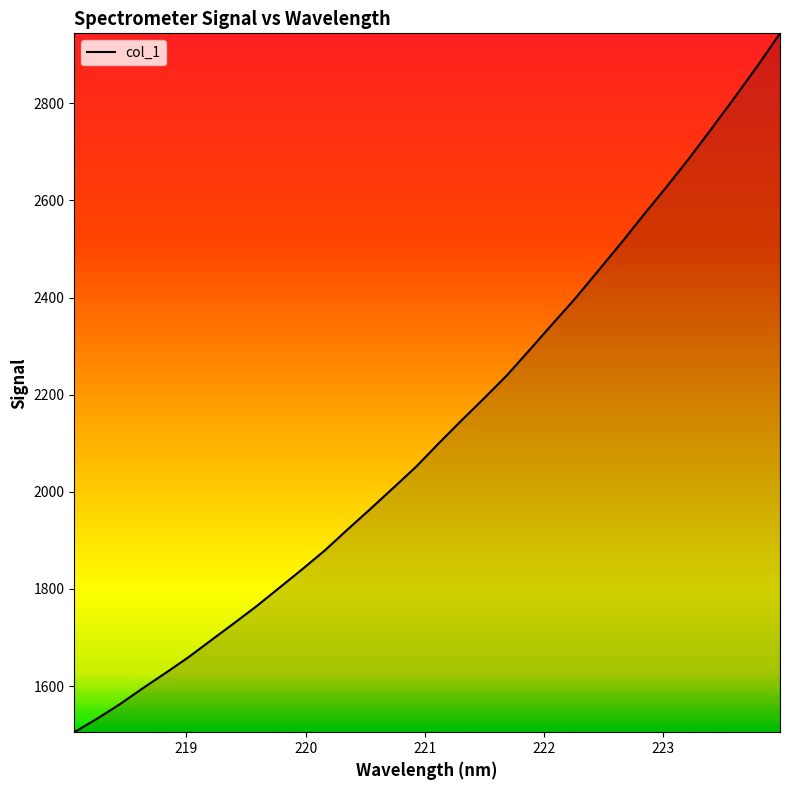

What is the minimum value shown in the chart?

1505.1